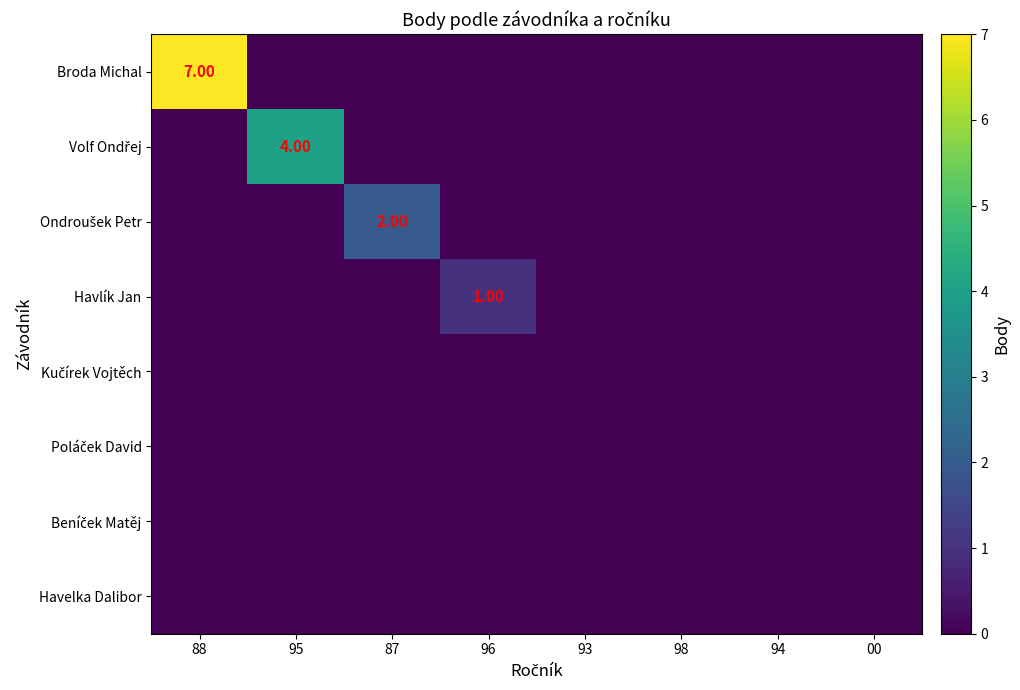

List the labels in order of Kučírek Vojtěch value, smallest first.

88, 95, 87, 96, 93, 98, 94, 00